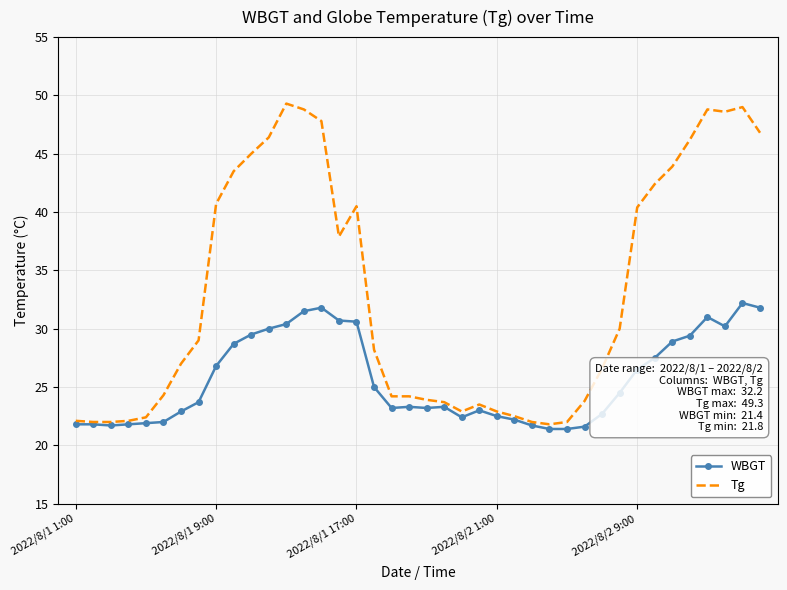

Which series has the widest spread of values?

Tg